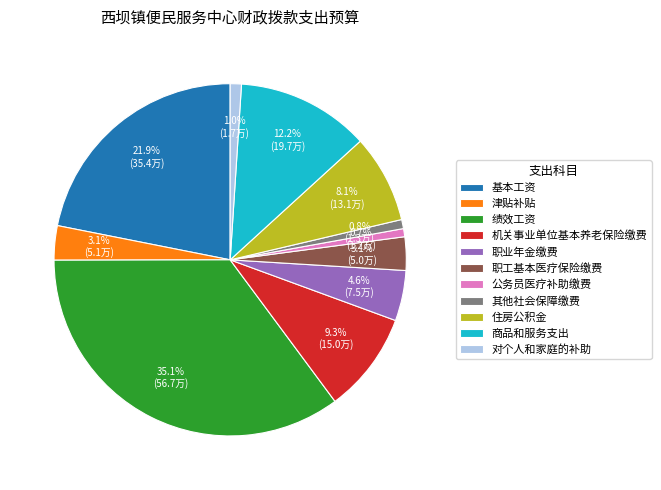

To the nearest percent, what portion does 基本工资 represent?

22%